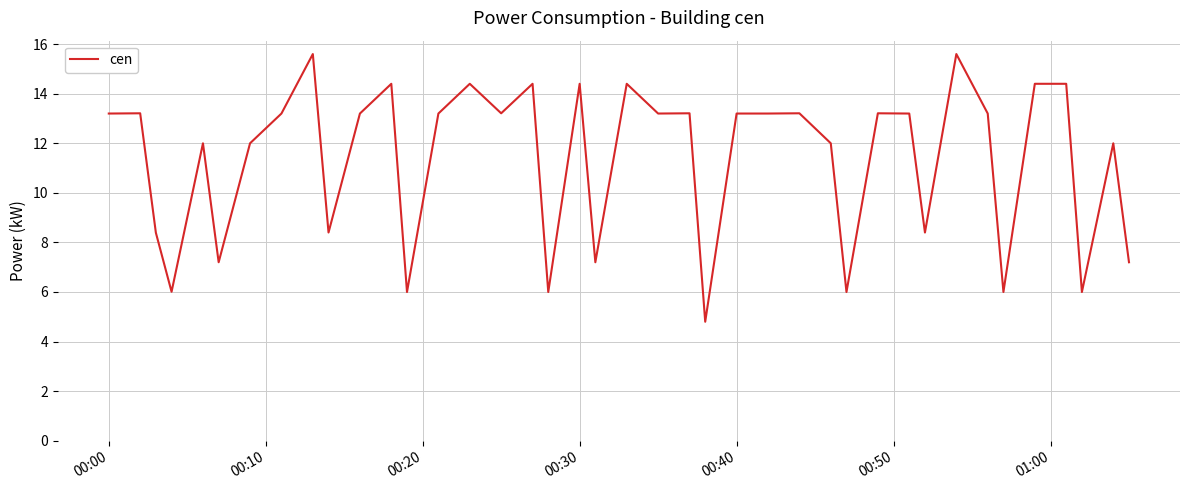

What is the minimum value shown in the chart?

4.8